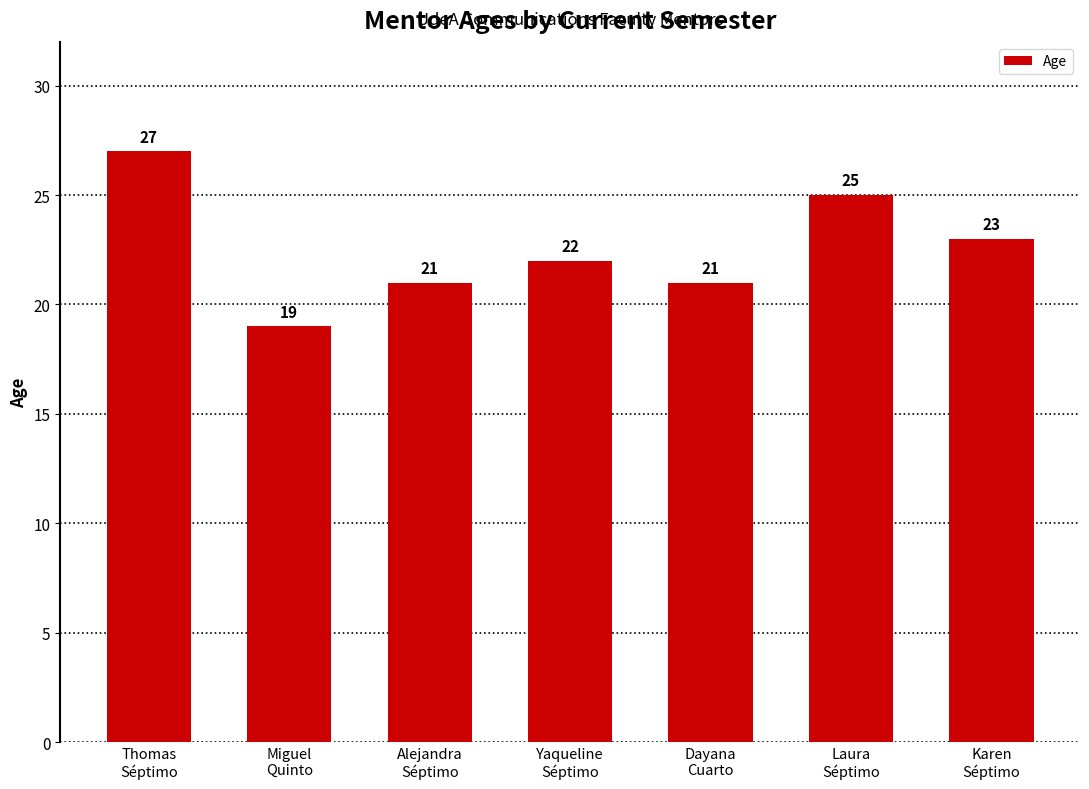

Which category has the highest value across all series?

Thomas
Séptimo